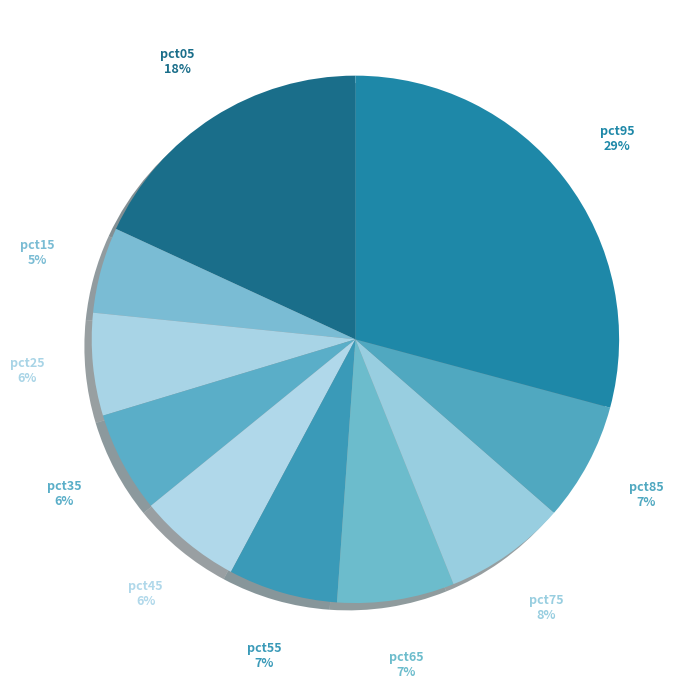

How many segments does this pie chart have?

10